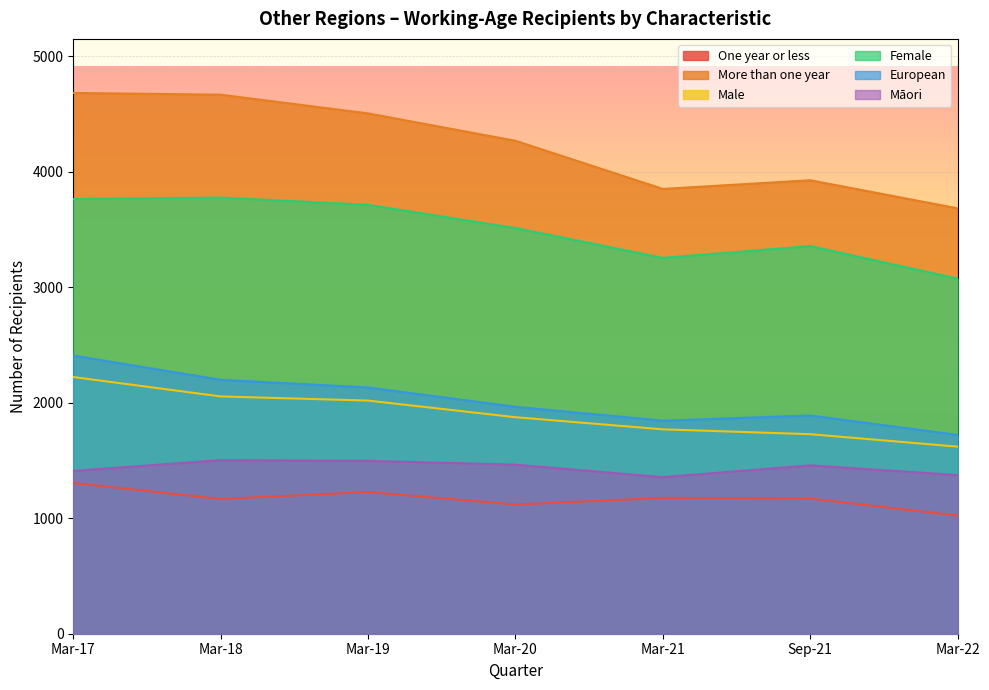

Which series has the largest total across all categories?

More than one year